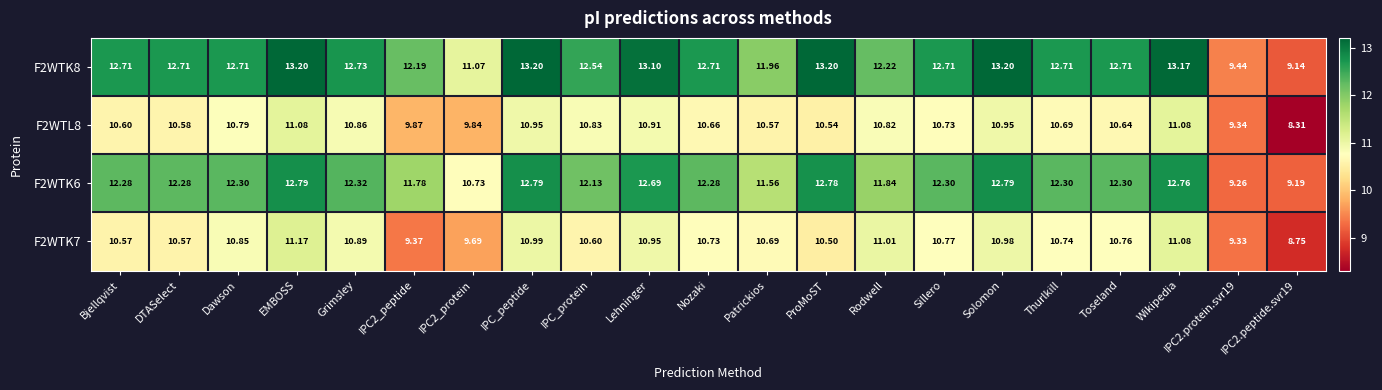

At which category is the sum across all series the highest?

EMBOSS